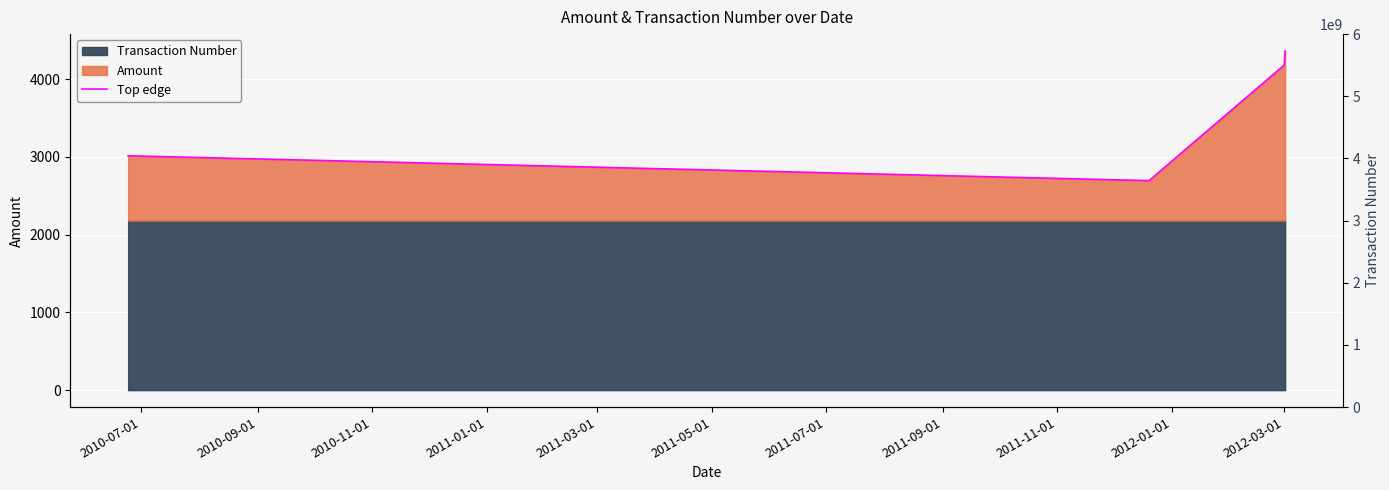

Between 2010-09-01 and 2010-11-01, which is larger?

2010-11-01